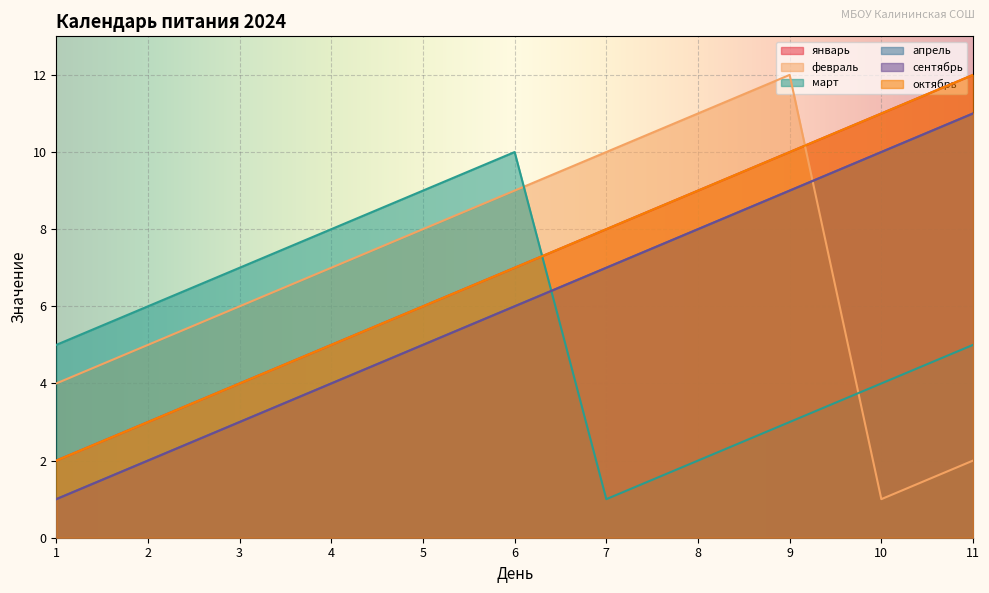

What is the difference between the maximum and minimum values in the октябрь series?

10